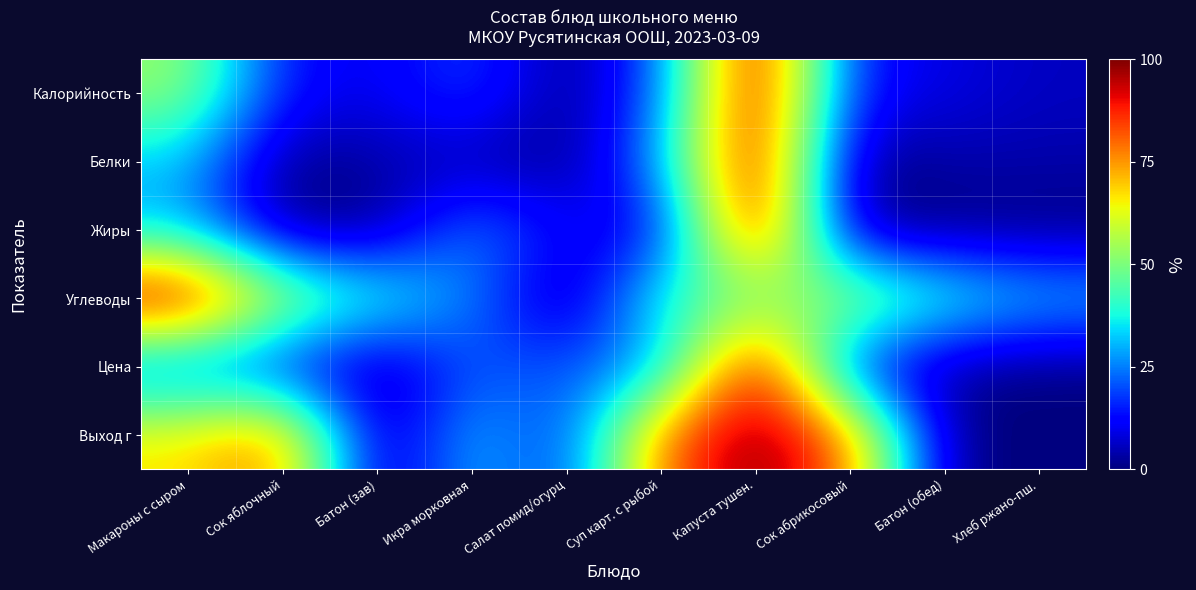

Reading right to left, what are all the values shown in this chart?

Калорийность: Хлеб ржано-пш.=0.1	Батон (обед)=0.1	Сок абрикосовый=0.1	Капуста тушен.=1.0	Суп карт. с рыбой=0.2	Салат помид/огурц=0.0	Икра морковная=0.2	Батон (зав)=0.1	Сок яблочный=0.1	Макароны с сыром=0.5
Белки: Хлеб ржано-пш.=0.0	Батон (обед)=0.0	Сок абрикосовый=0.0	Капуста тушен.=1.0	Суп карт. с рыбой=0.3	Салат помид/огурц=0.0	Икра морковная=0.0	Батон (зав)=0.0	Сок яблочный=0.0	Макароны с сыром=0.3
Жиры: Хлеб ржано-пш.=0.0	Батон (обед)=0.0	Сок абрикосовый=0.0	Капуста тушен.=1.0	Суп карт. с рыбой=0.1	Салат помид/огурц=0.1	Икра морковная=0.3	Батон (зав)=0.0	Сок яблочный=0.0	Макароны с сыром=0.3
Углеводы: Хлеб ржано-пш.=0.3	Батон (обед)=0.4	Сок абрикосовый=0.6	Капуста тушен.=0.5	Суп карт. с рыбой=0.4	Салат помид/огурц=0.0	Икра морковная=0.3	Батон (зав)=0.4	Сок яблочный=0.6	Макароны с сыром=1.0
Цена: Хлеб ржано-пш.=0.0	Батон (обед)=0.0	Сок абрикосовый=0.1	Капуста тушен.=1.0	Суп карт. с рыбой=0.3	Салат помид/огурц=0.2	Икра морковная=0.2	Батон (зав)=0.0	Сок яблочный=0.1	Макароны с сыром=0.2
Выход г: Хлеб ржано-пш.=0.0	Батон (обед)=0.0	Сок абрикосовый=0.8	Капуста тушен.=1.0	Суп карт. с рыбой=0.8	Салат помид/огурц=0.1	Икра морковная=0.3	Батон (зав)=0.0	Сок яблочный=0.8	Макароны с сыром=0.7